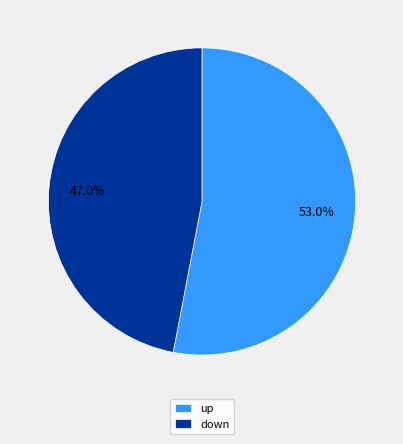

To the nearest percent, what is the average slice percentage?

50%